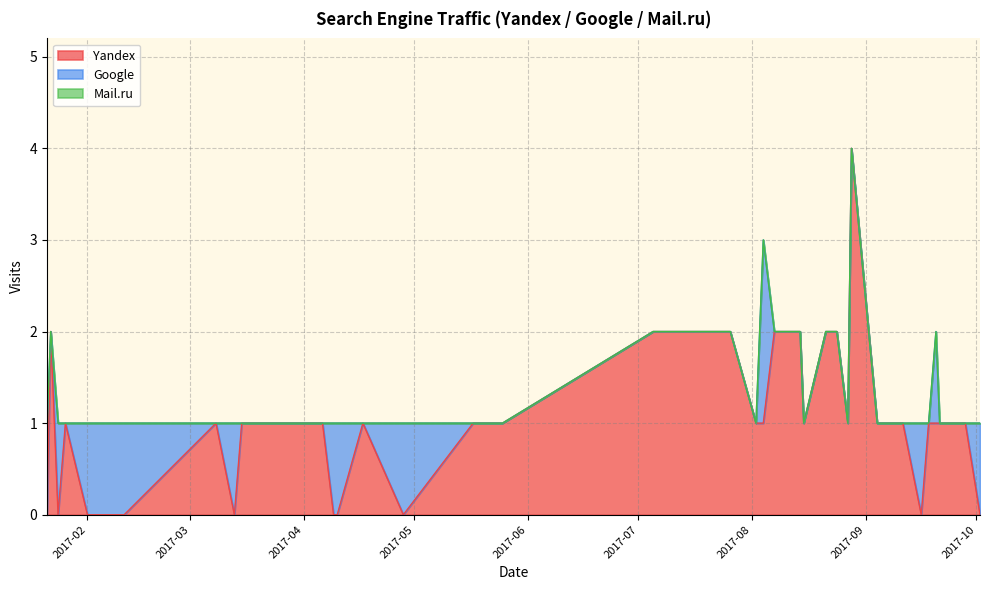

Which series has the largest range (max minus min)?

Yandex